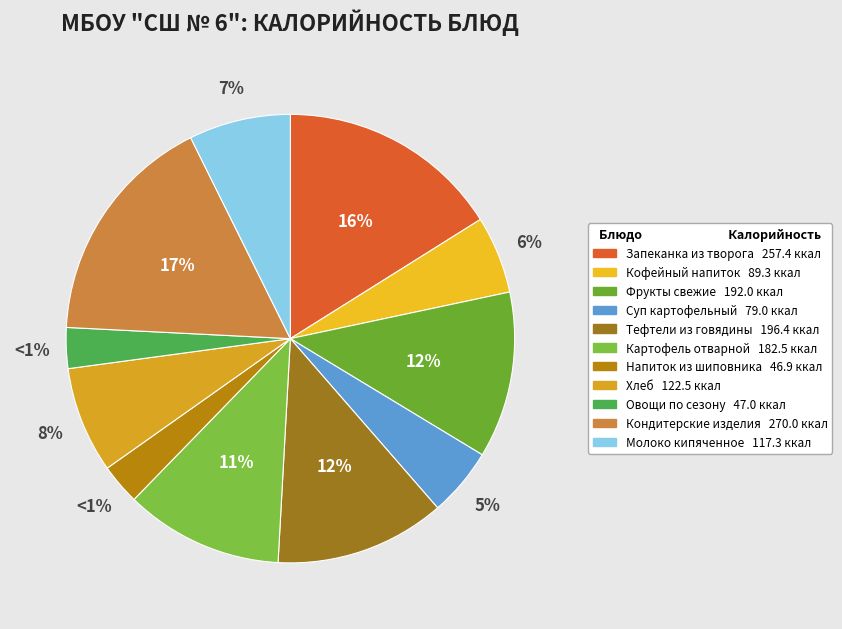

To the nearest percent, what is the difference between the largest and smallest slice percentages?

14%